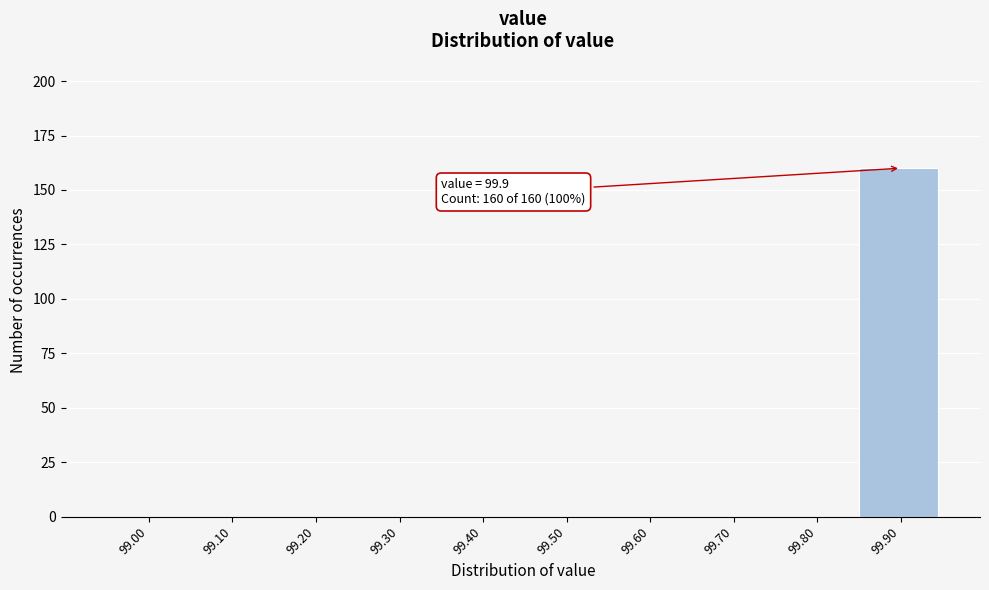

Reading left to right, transcribe all the data shown in this chart.

99.00=0	99.10=0	99.20=0	99.30=0	99.40=0	99.50=0	99.60=0	99.70=0	99.80=0	99.90=160